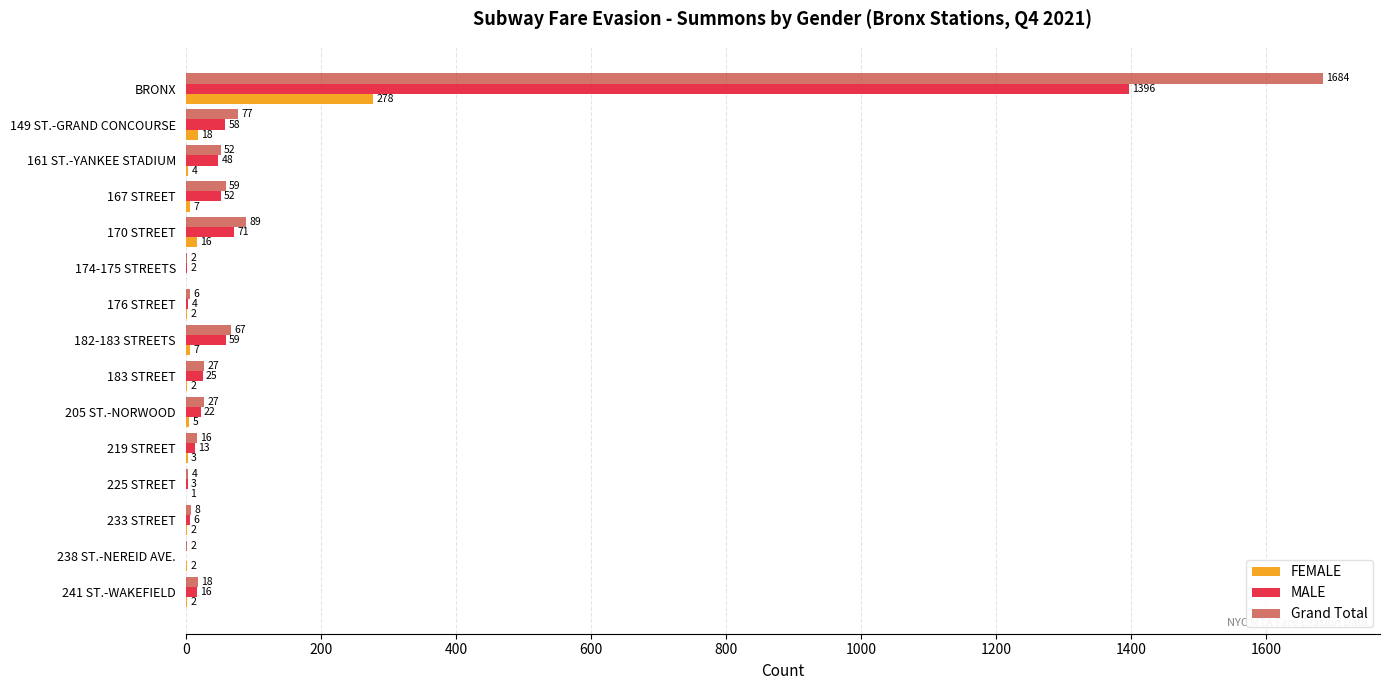

How many categories are shown in the chart?

15